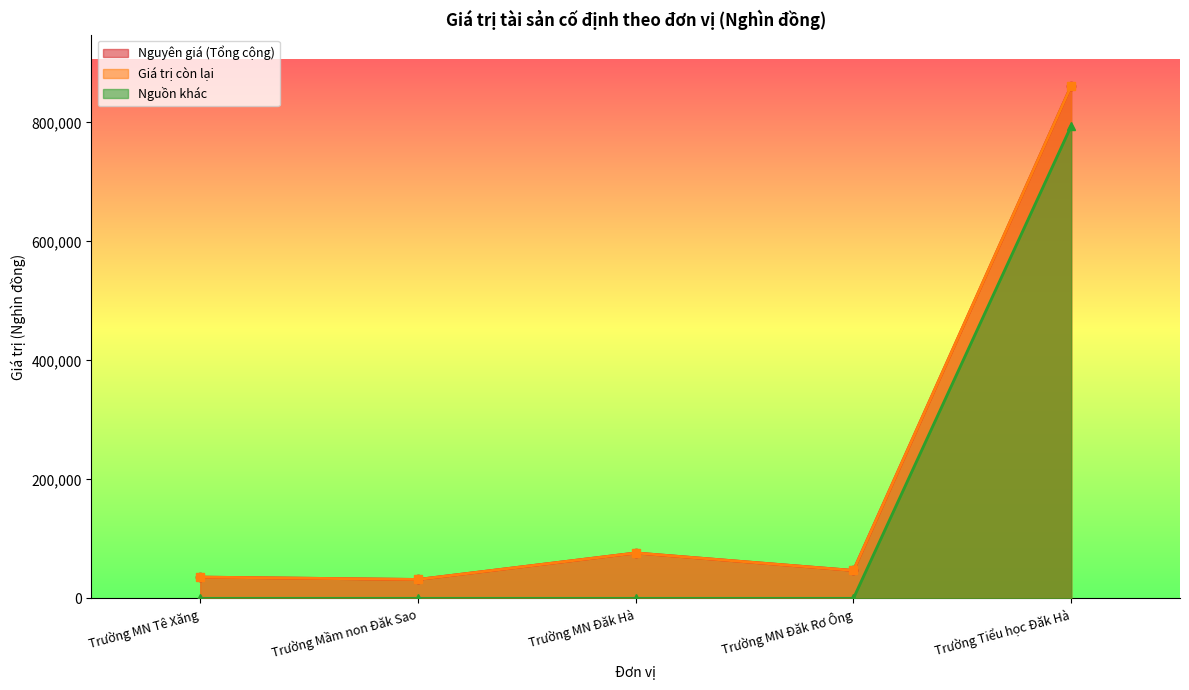

The Nguồn khác series shows 388550.8 at Trường Tiểu học Đăk Hà. True or false?

False